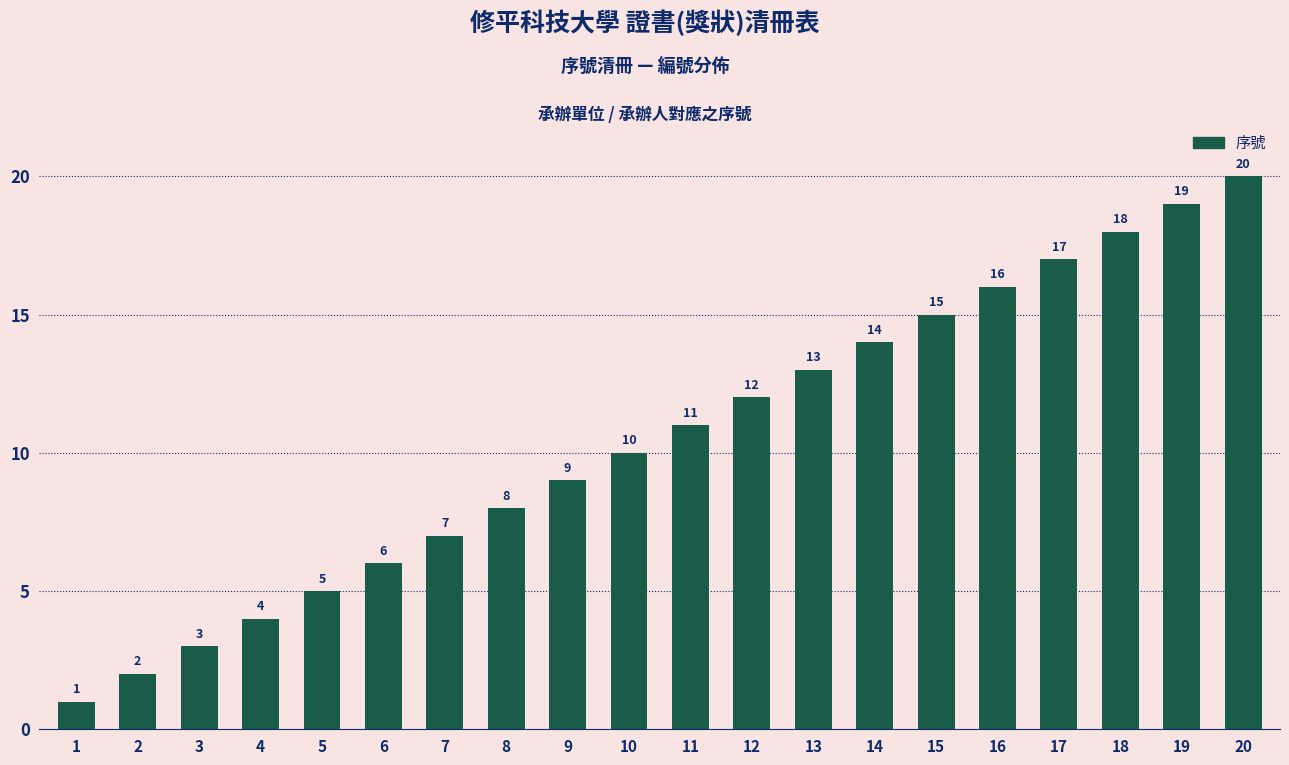

What is the difference between the second highest and minimum values?

18